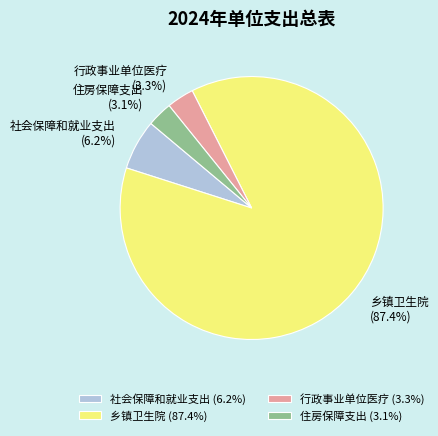

Which slice represents more than half of the pie?

乡镇卫生院